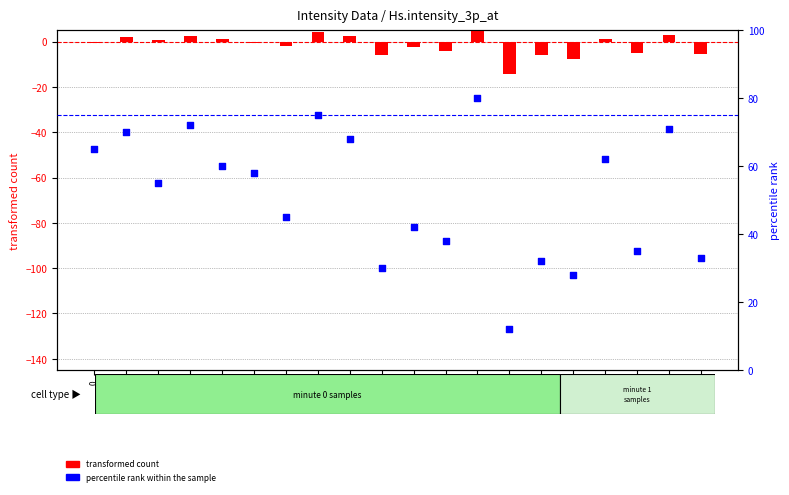

Is the value of percentile rank within the sample at 10 greater than the value of transformed count at 10?

Yes